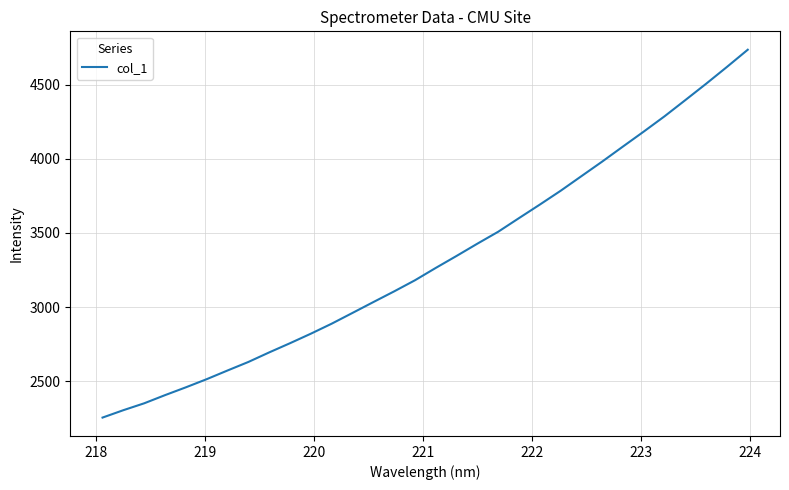

Count the number of categories in the chart.

32